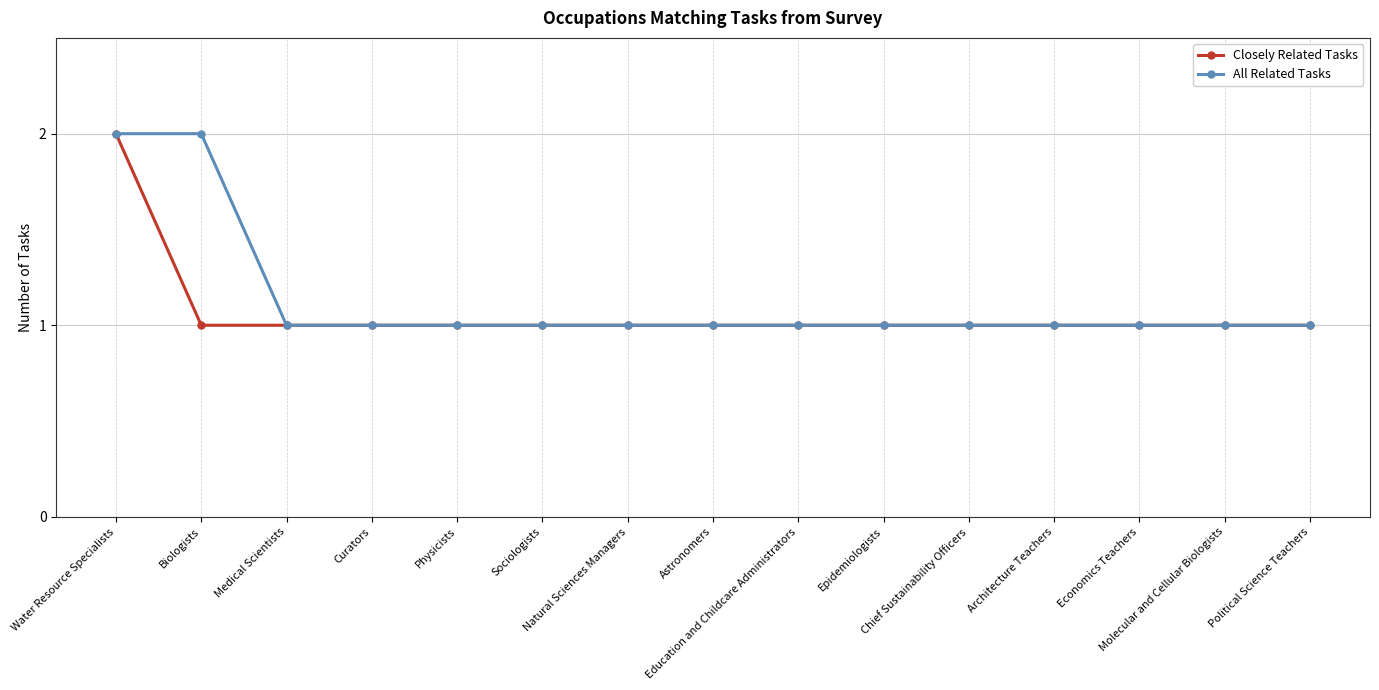

What is the value of the Closely Related Tasks point at the 4th from the left?

1